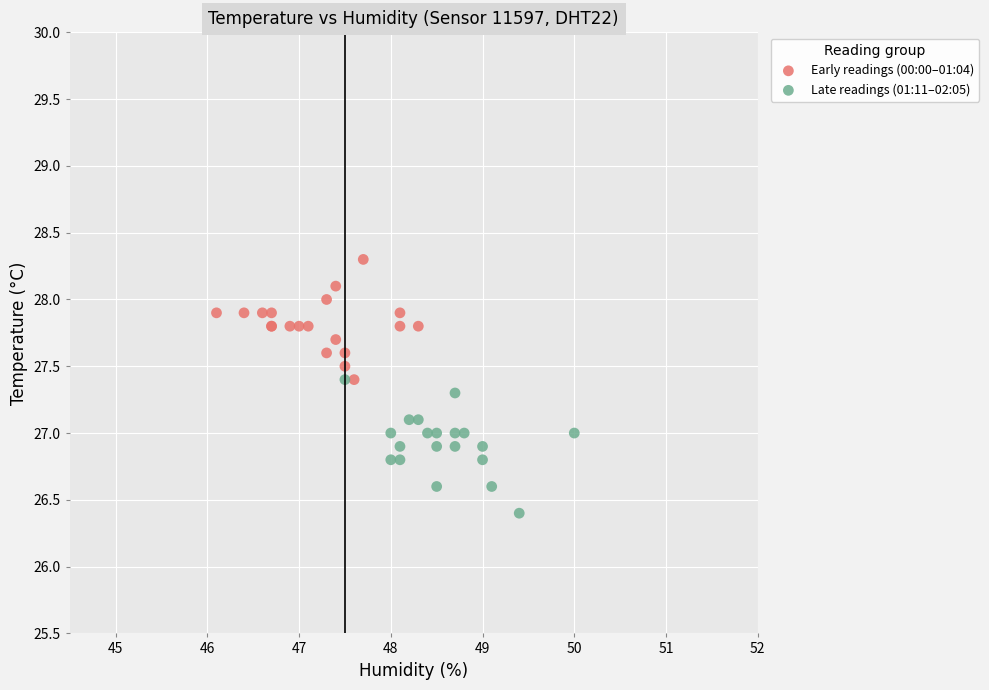

Which series reaches the minimum Y coordinate?

Late readings (01:11–02:05)